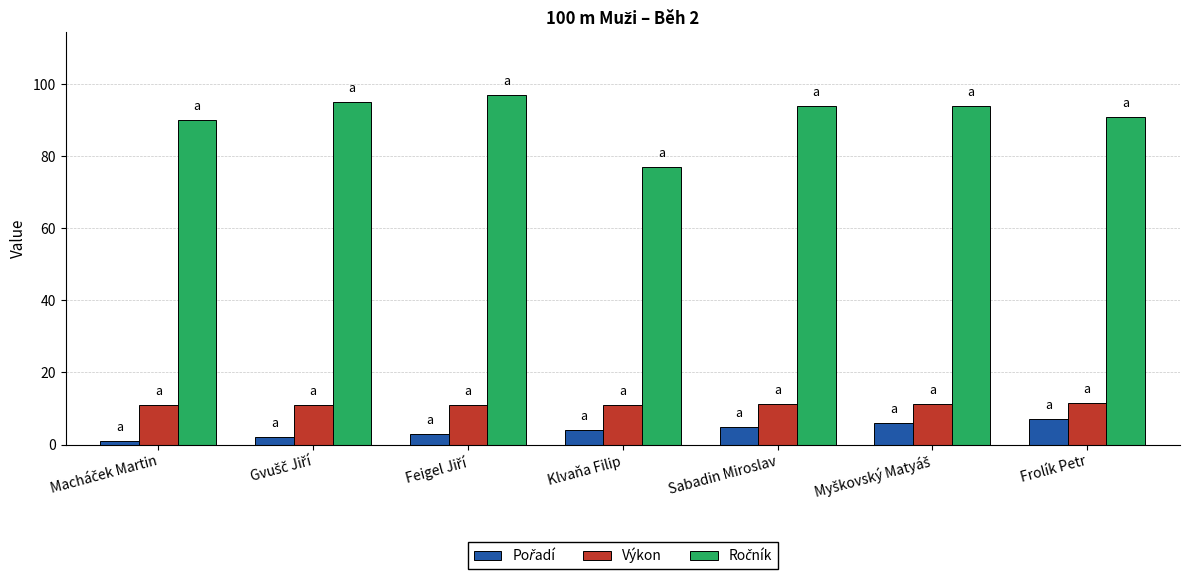

What is the sum of all Výkon values?

78.0